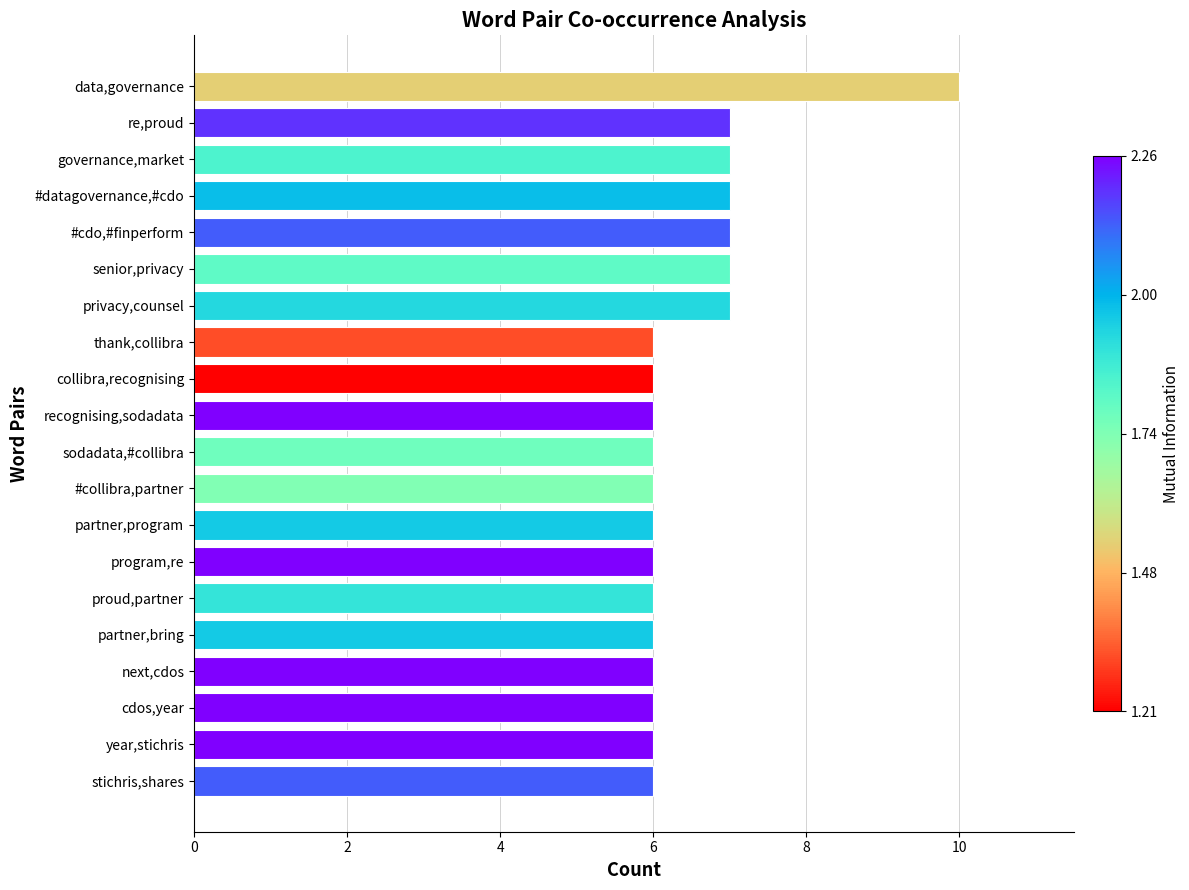

Reading top to bottom, what are all the values shown in this chart?

data,governance=10	re,proud=7	governance,market=7	#datagovernance,#cdo=7	#cdo,#finperform=7	senior,privacy=7	privacy,counsel=7	thank,collibra=6	collibra,recognising=6	recognising,sodadata=6	sodadata,#collibra=6	#collibra,partner=6	partner,program=6	program,re=6	proud,partner=6	partner,bring=6	next,cdos=6	cdos,year=6	year,stichris=6	stichris,shares=6